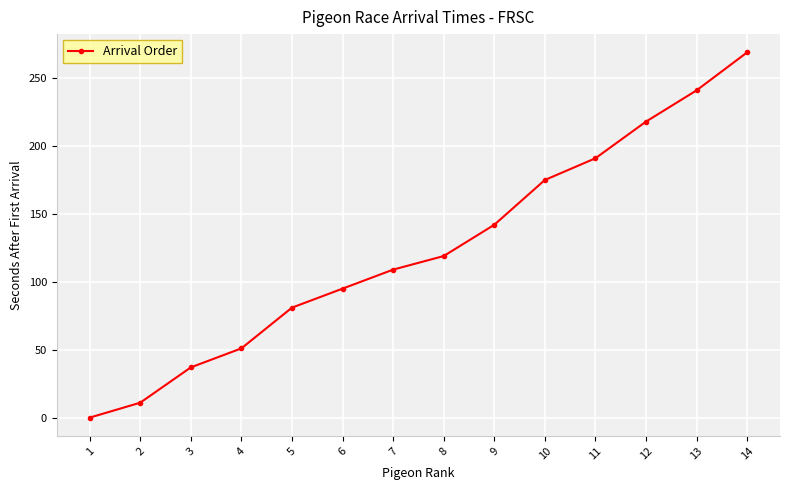

At which label is the value closest to 134?

9